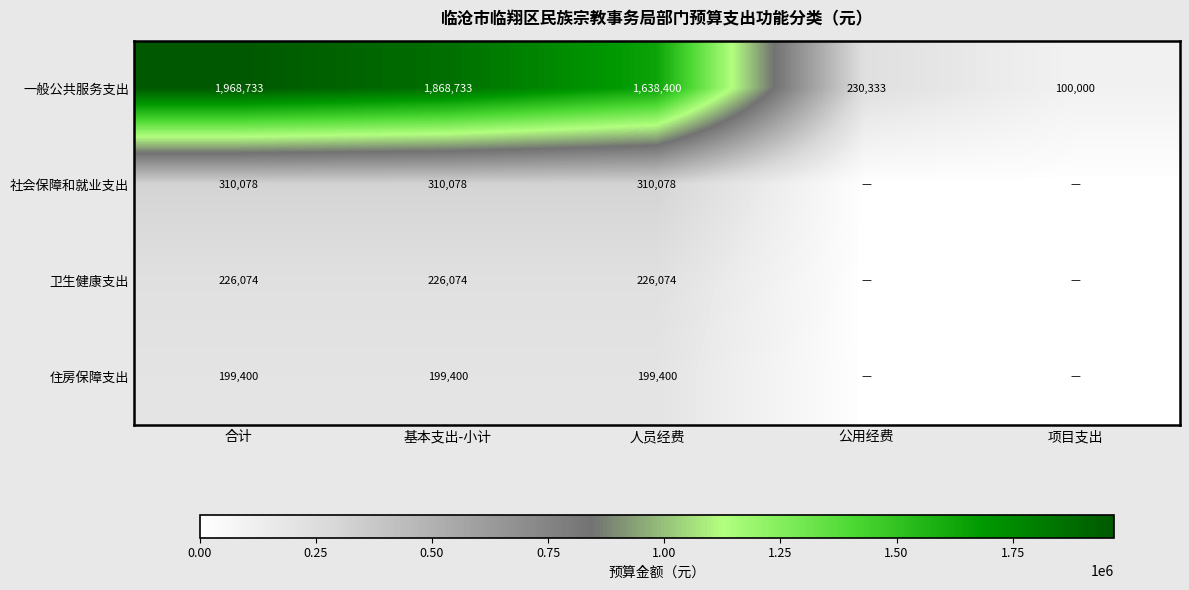

Is it true that 社会保障和就业支出 equals 465932 at 合计?

False